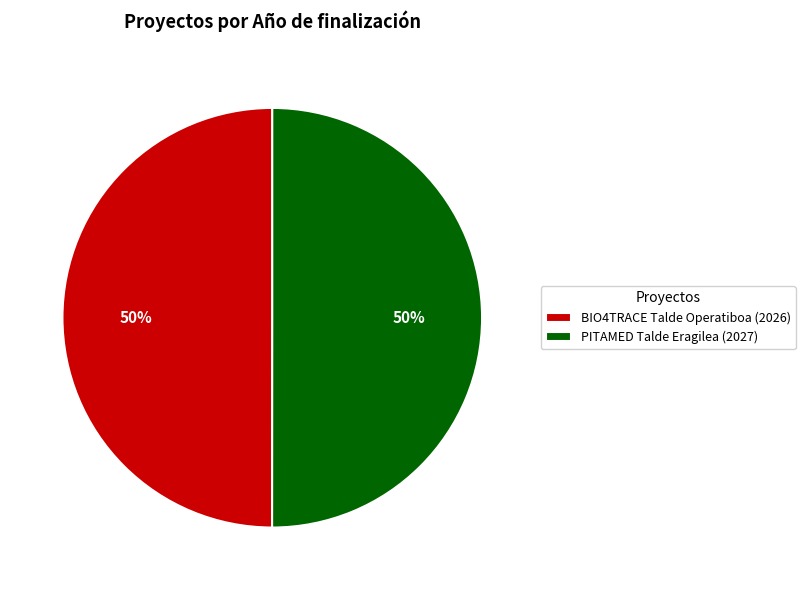

Count the number of slices in the pie.

2